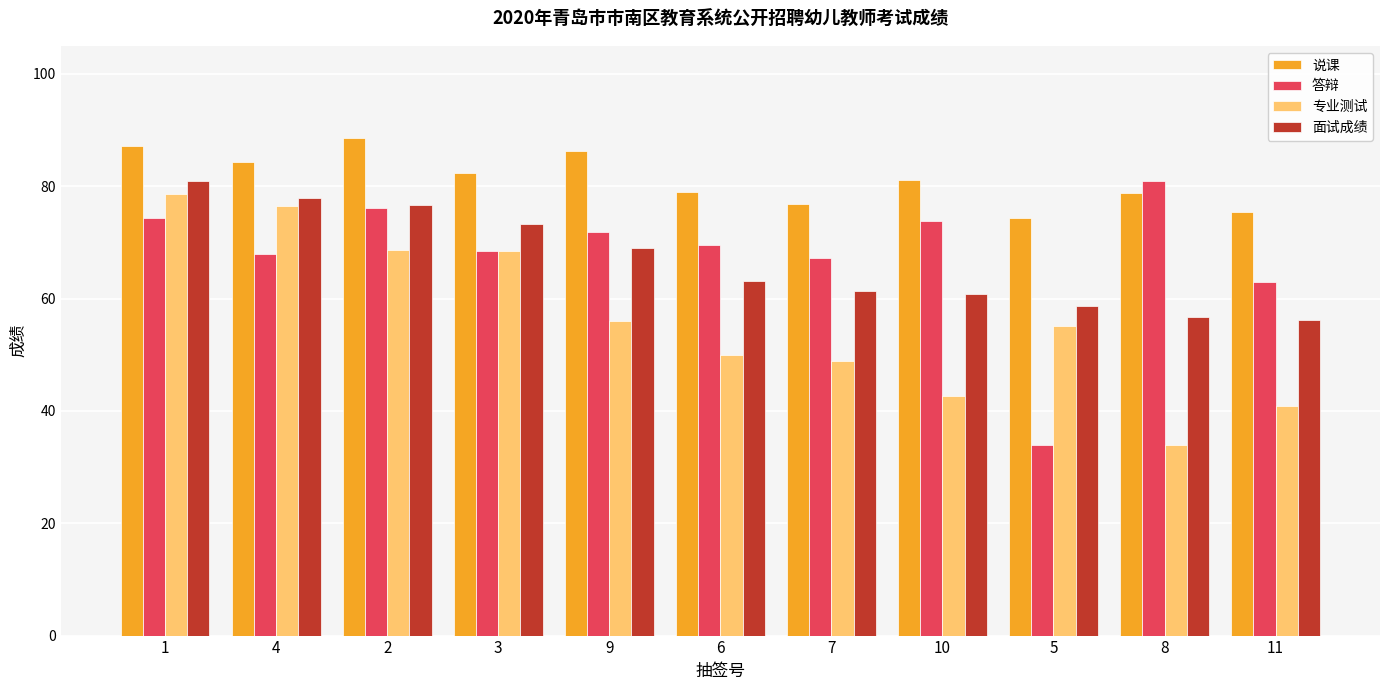

What is the difference between the highest and lowest values at 8?

47.0